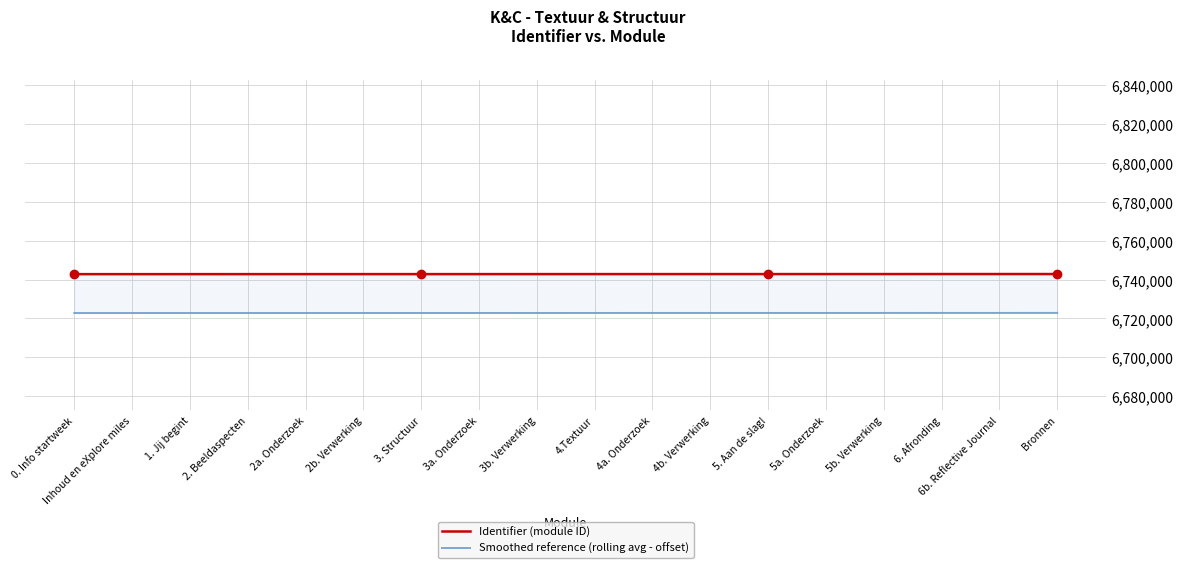

What is the label of the 8th point from the left?

3a. Onderzoek